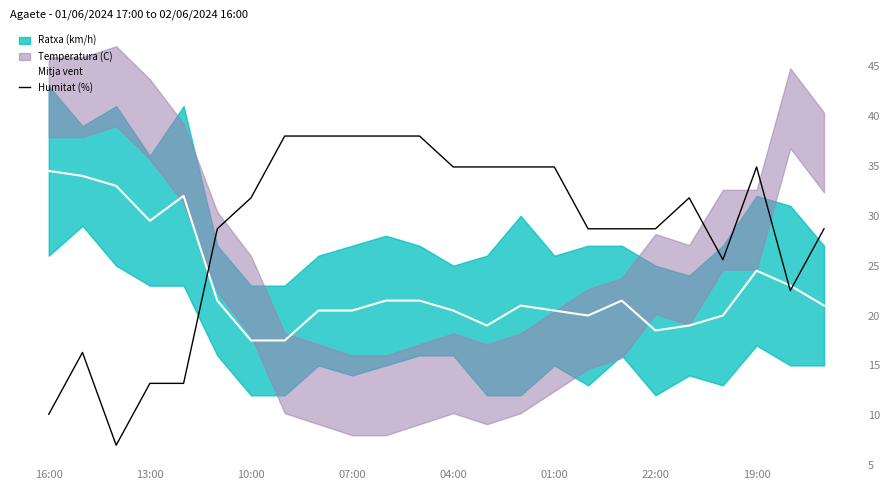

How many values in the Mitja vent series exceed 21?

11